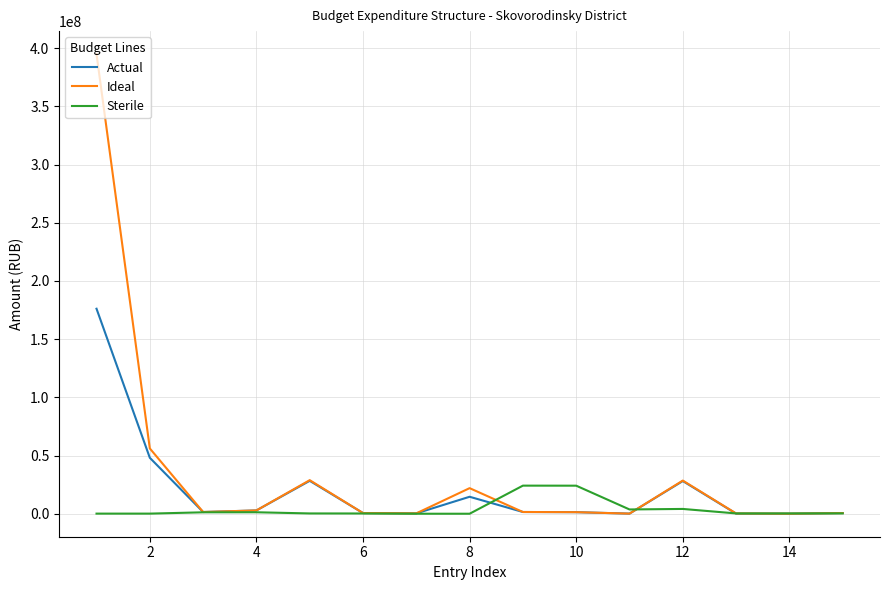

List the series in order of their overall mean, lowest first.

Sterile, Actual, Ideal